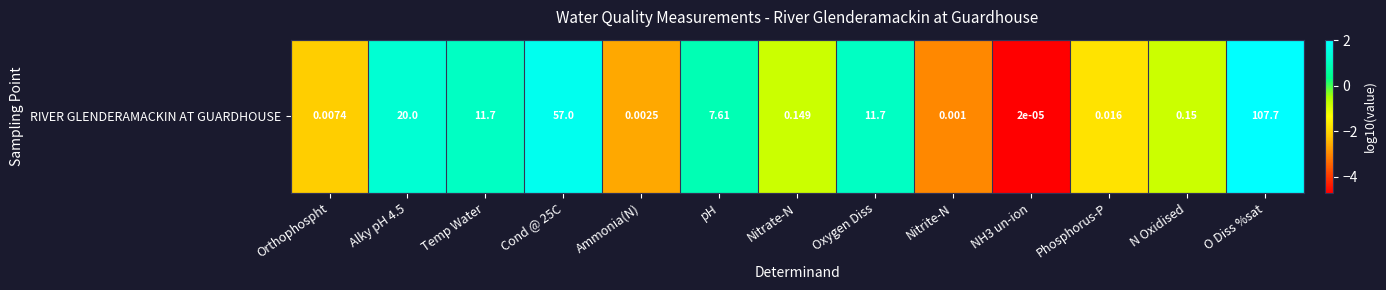

Where is the data nearest to the value -1?

Nitrate-N